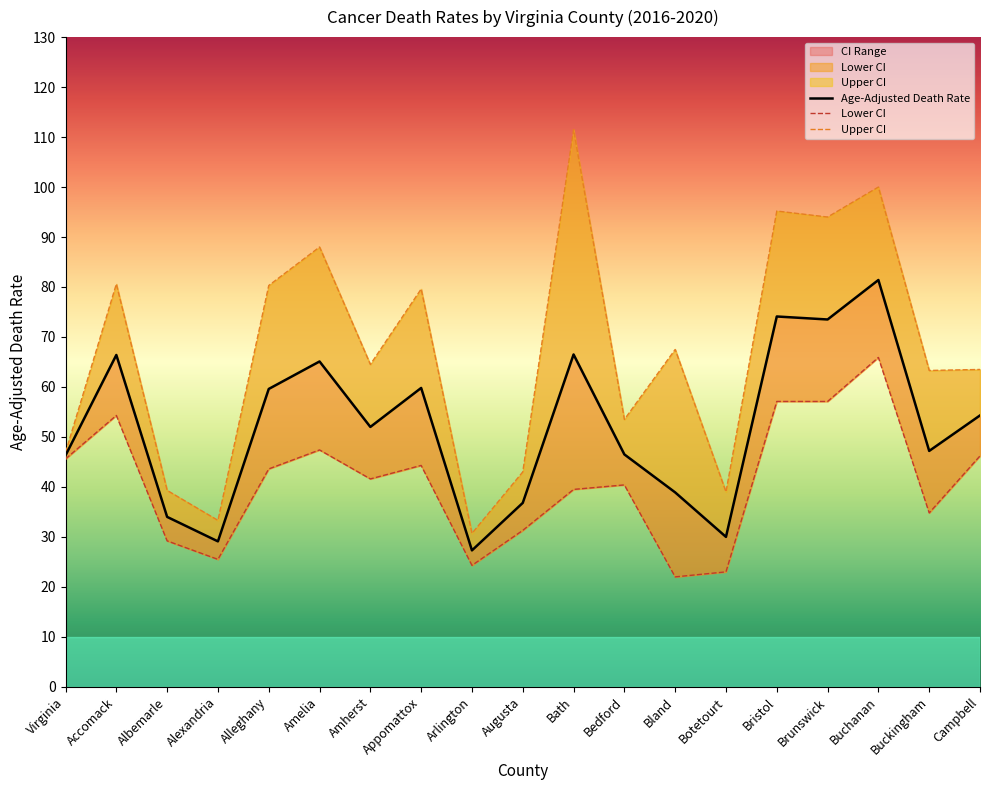

Rank the categories by Age-Adjusted Death Rate value from lowest to highest.

Arlington, Alexandria, Botetourt, Albemarle, Augusta, Bland, Virginia, Bedford, Buckingham, Amherst, Campbell, Alleghany, Appomattox, Amelia, Accomack, Bath, Brunswick, Bristol, Buchanan